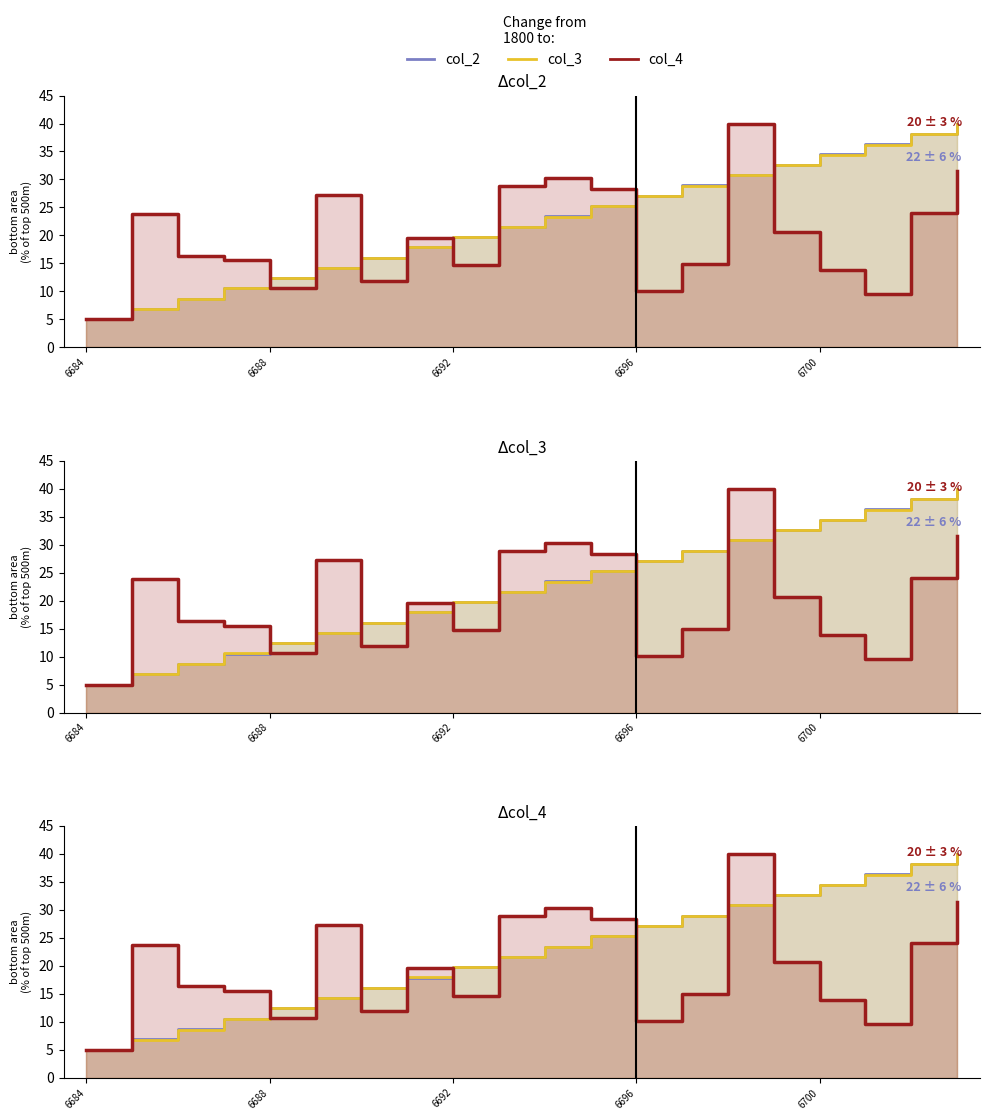

Which series has the largest range (max minus min)?

col_2